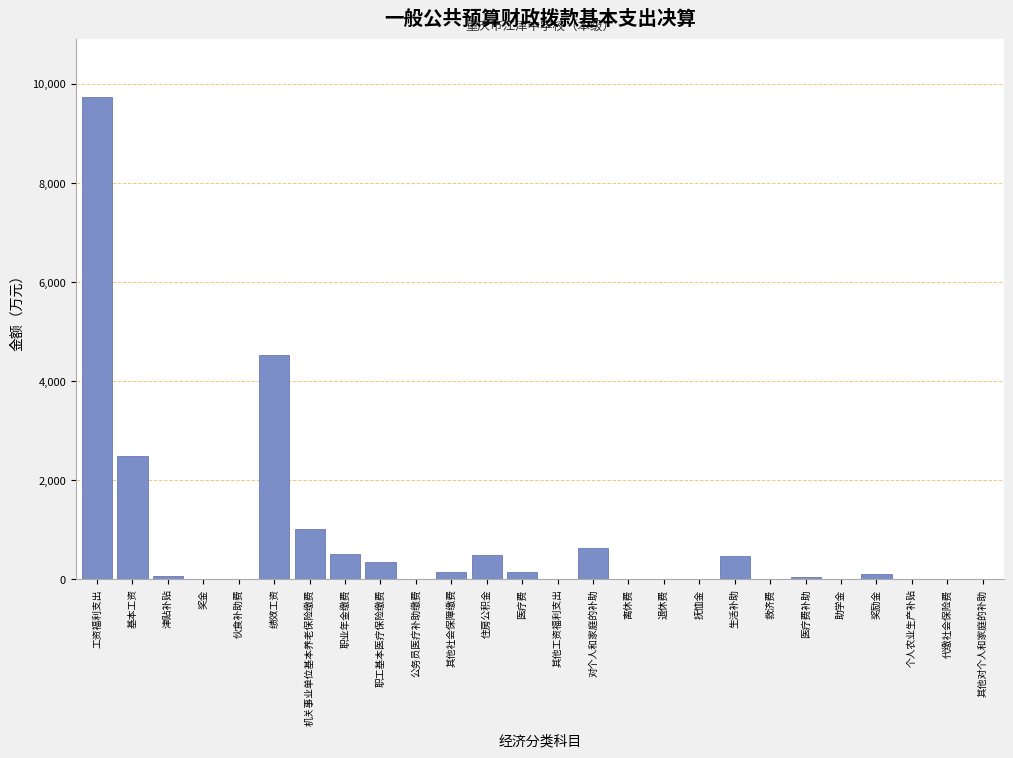

Is it true that the value at 个人农业生产补贴 is 0.0?

True